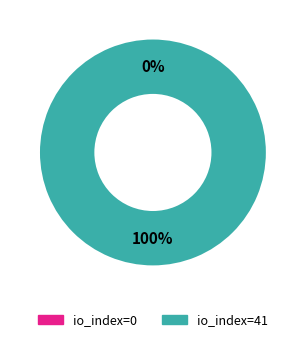

True or false: io_index=41 accounts for 100% of the total.

True